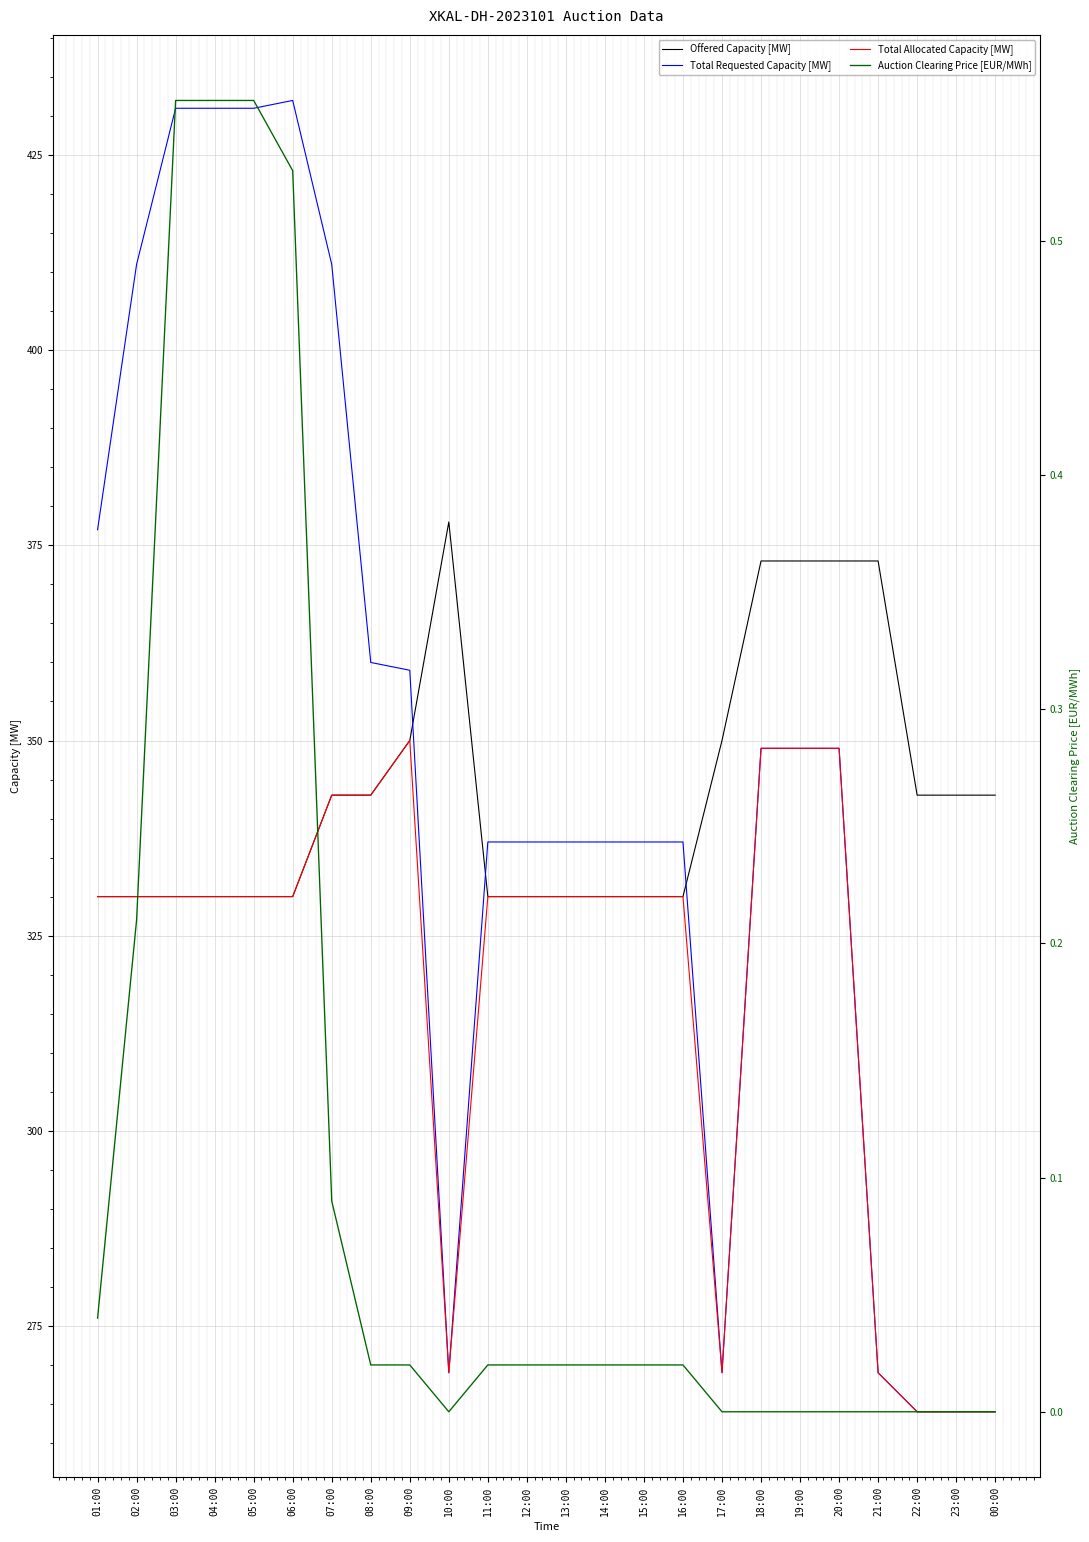

Which series changed the most between 16:00 and 22:00?

Total Requested Capacity [MW]